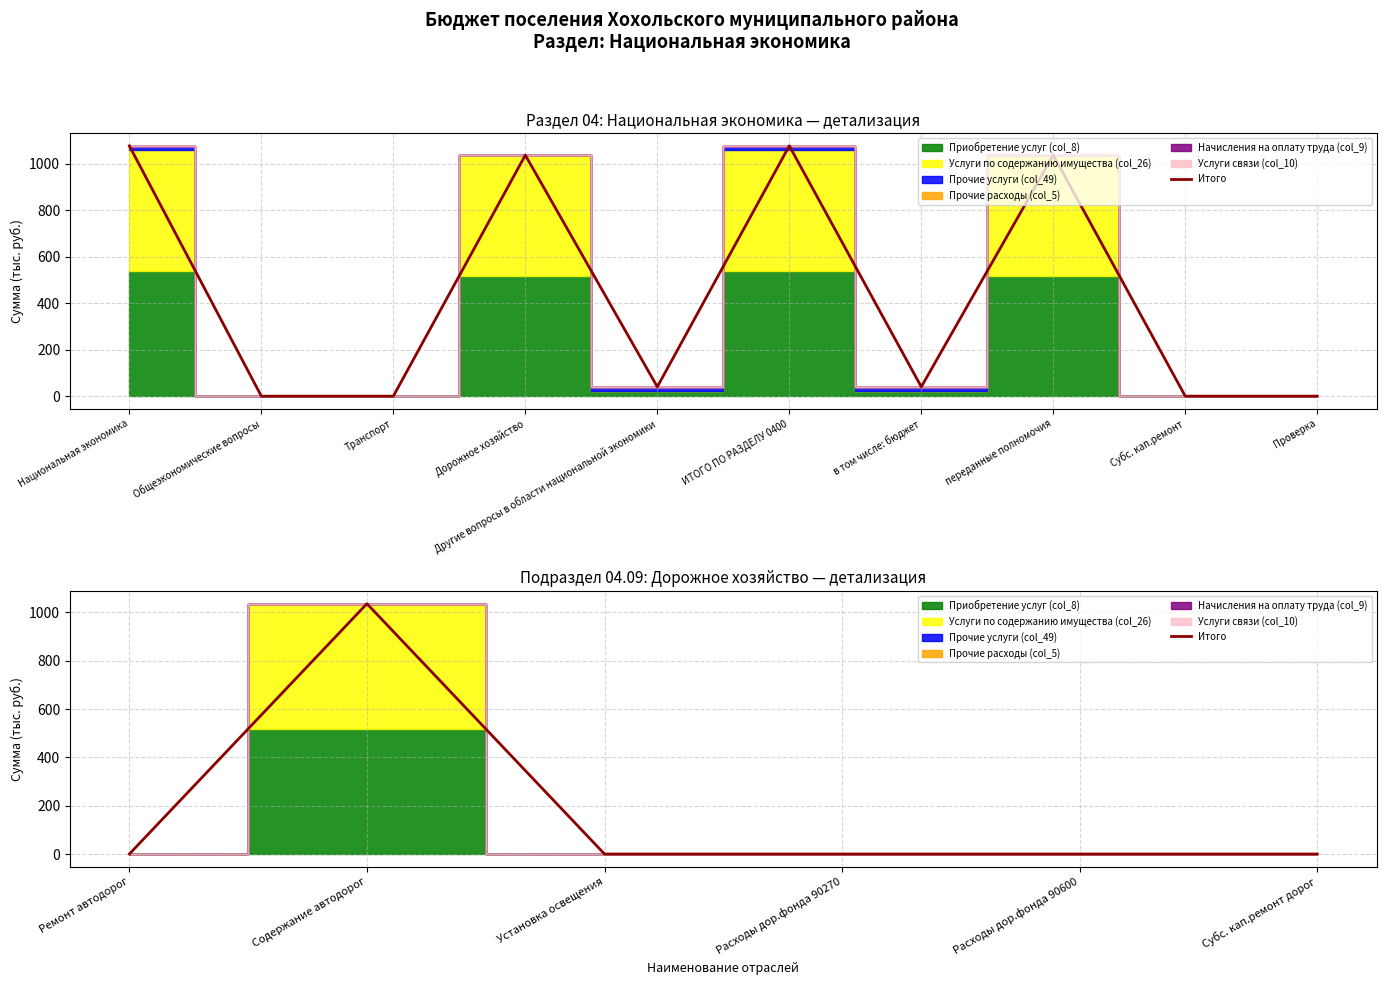

How many interior local peaks (higher than both neighbors) does the data have?

1